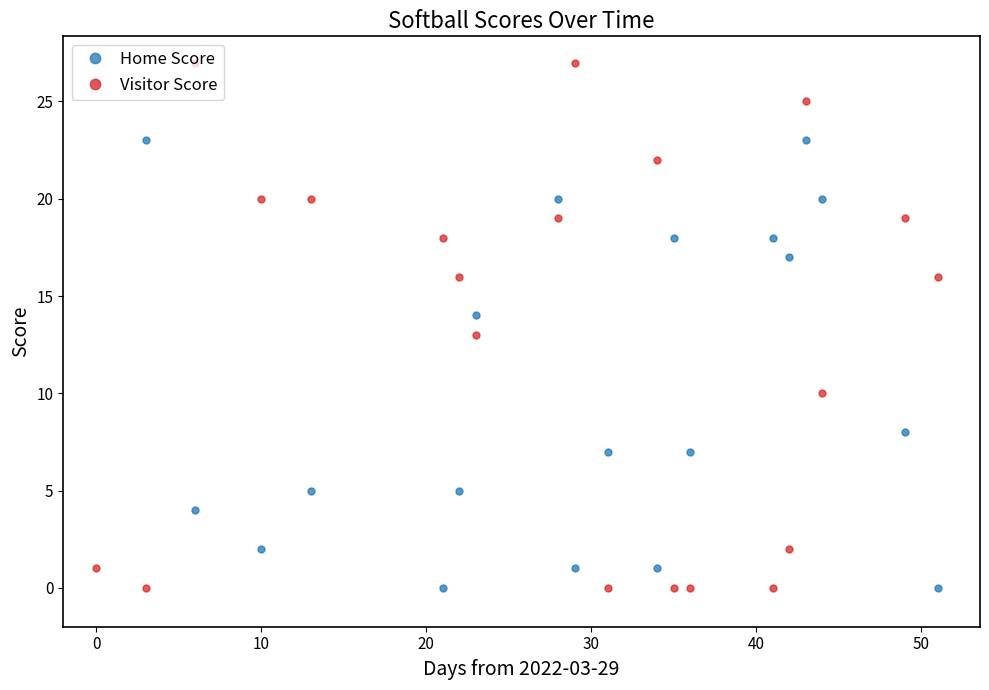

What is the average value of the Home Score series?

11